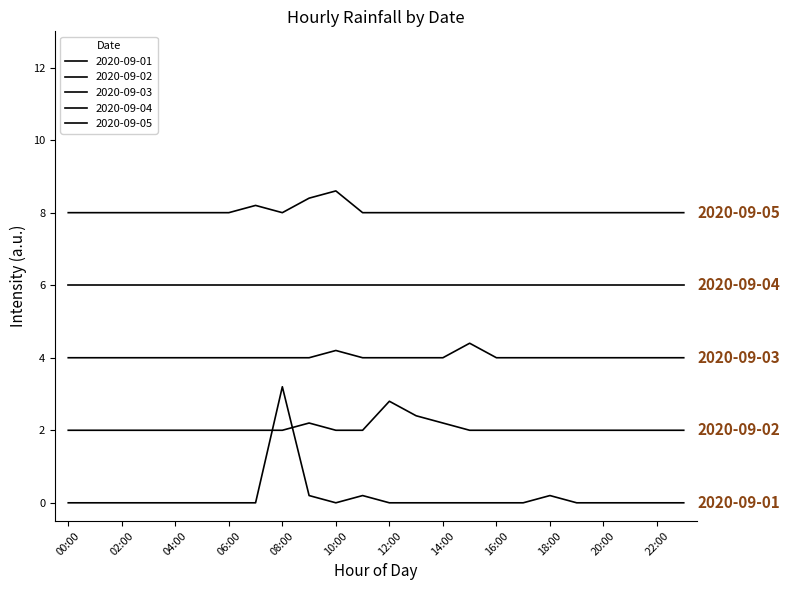

Does the chart have visible grid lines?

No